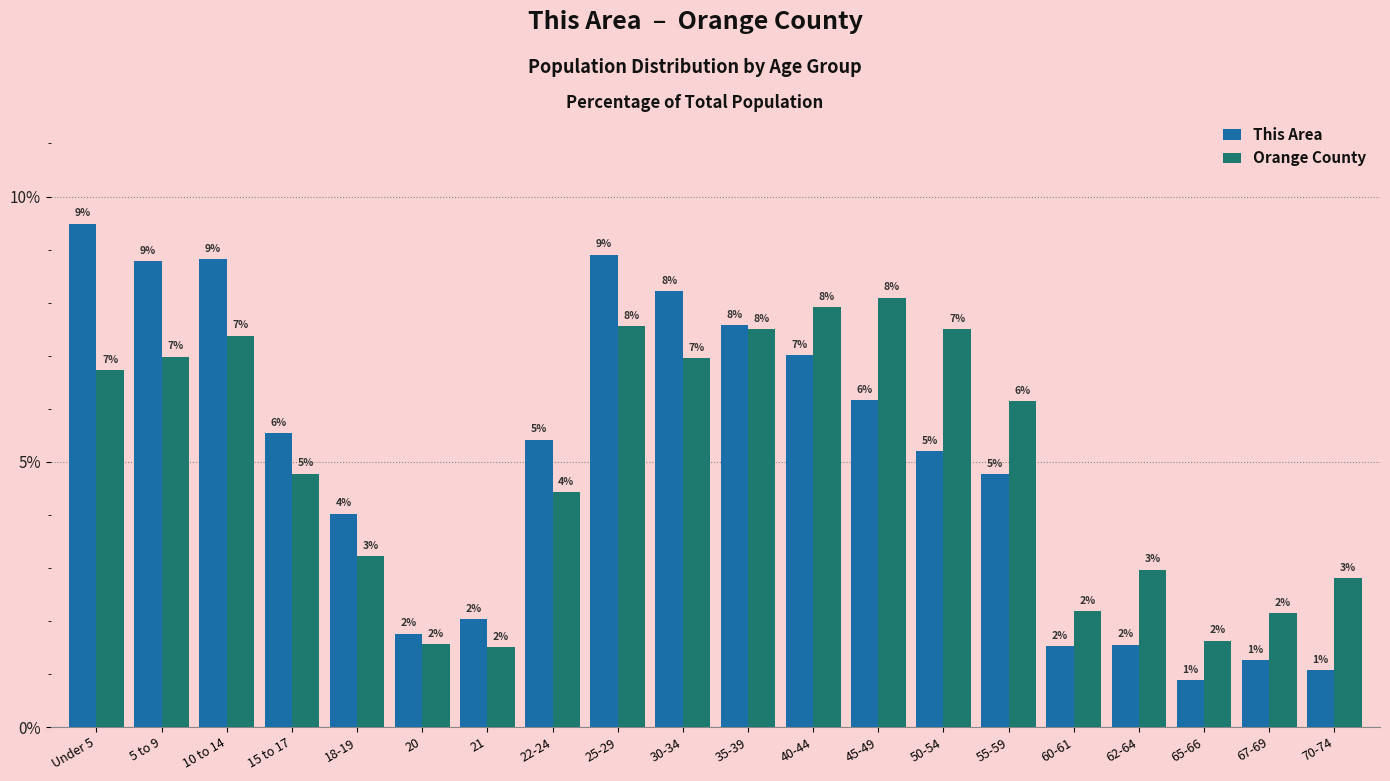

Is the value of This Area at 40-44 greater than the value of Orange County at 55-59?

Yes